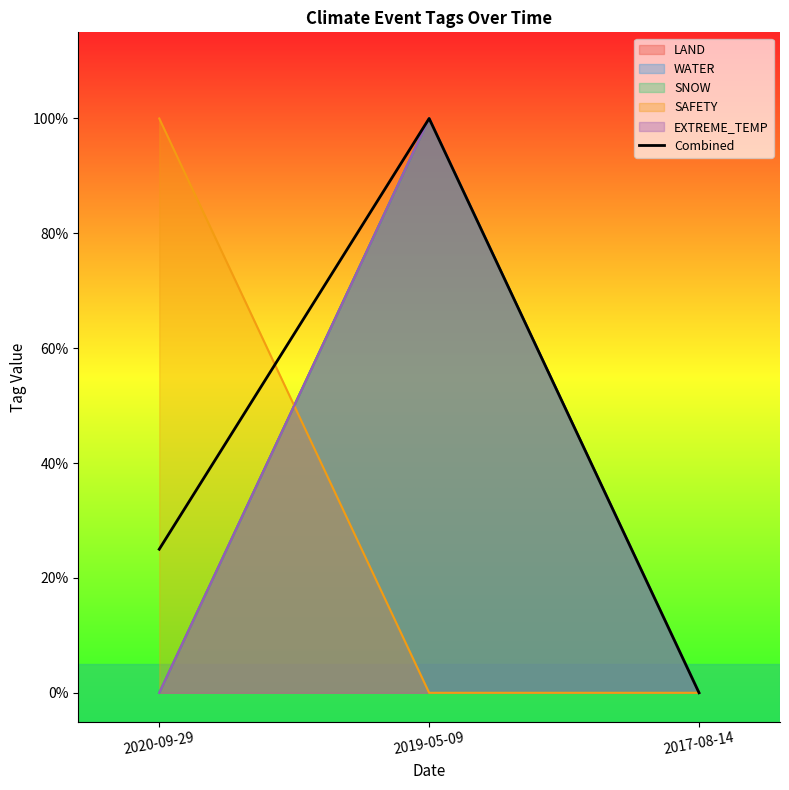

What is the label of the 2nd point from the right?

2019-05-09